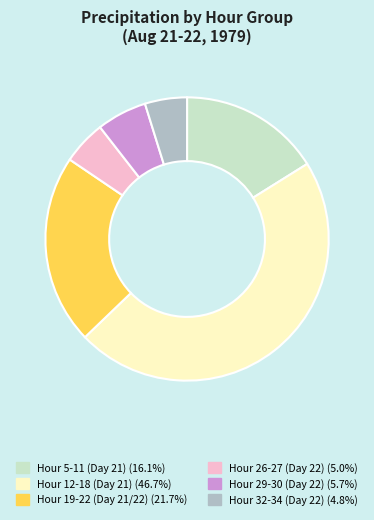

Do Hour 32-34 (Day 22) (4.8%) and Hour 12-18 (Day 21) (46.7%) together represent more than half of the pie?

Yes